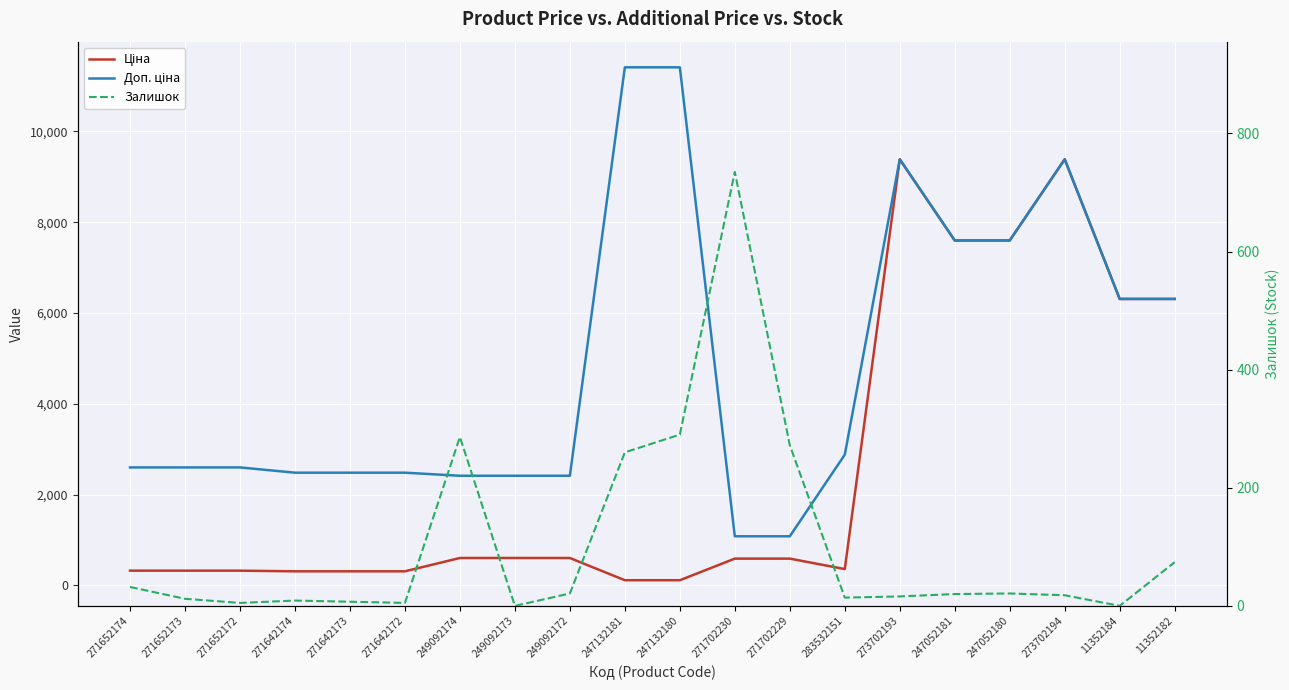

The value of Ціна at 273702194 is 9384.0. True or false?

True